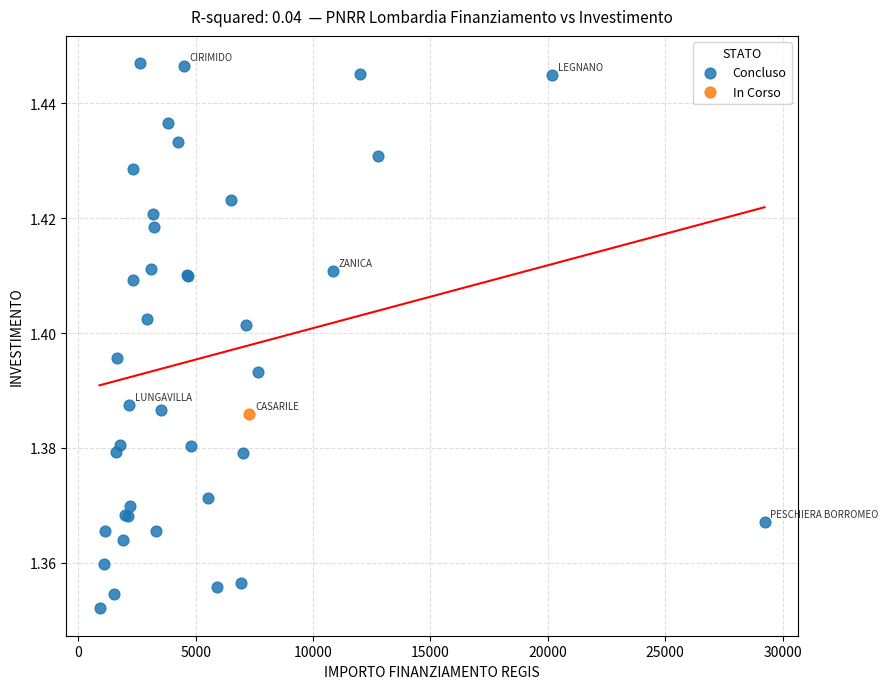

What are all the series names shown in the legend?

Concluso, In Corso